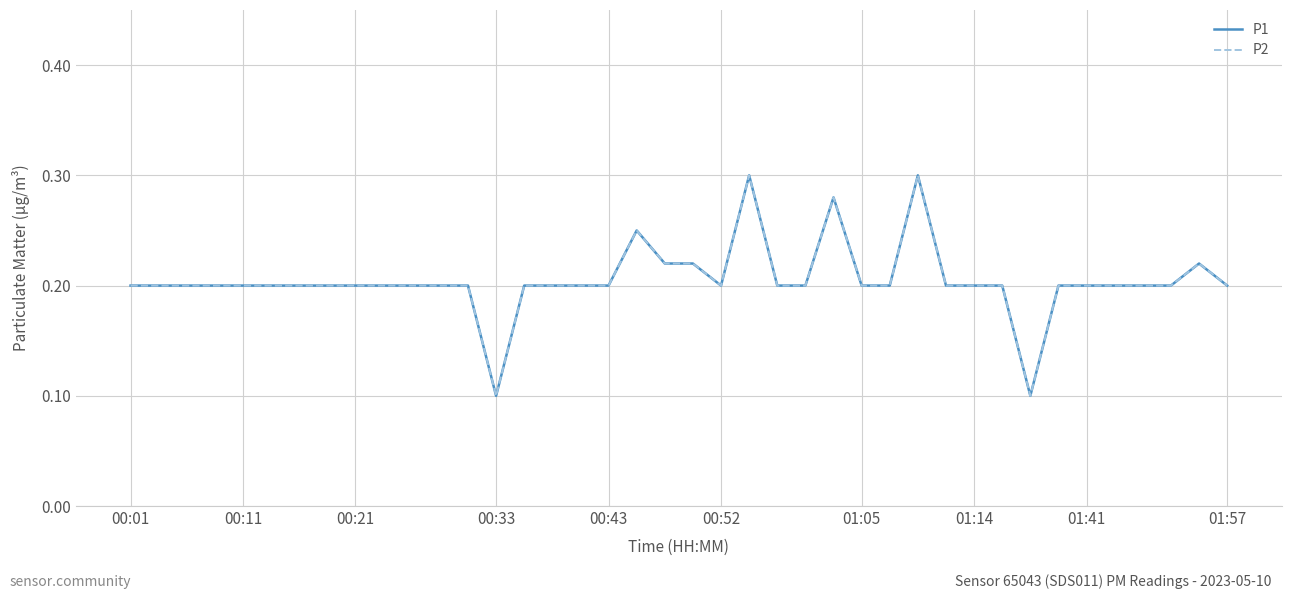

True or false: P2 and P1 cross at least once.

False